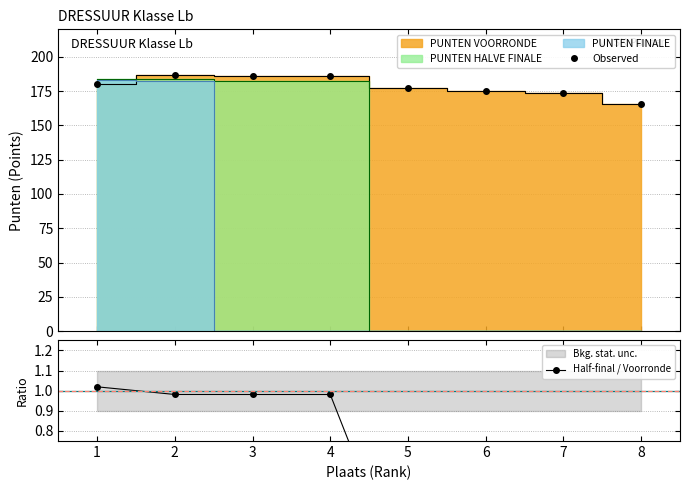

What is the spread (max minus min) of values at 8?

165.5